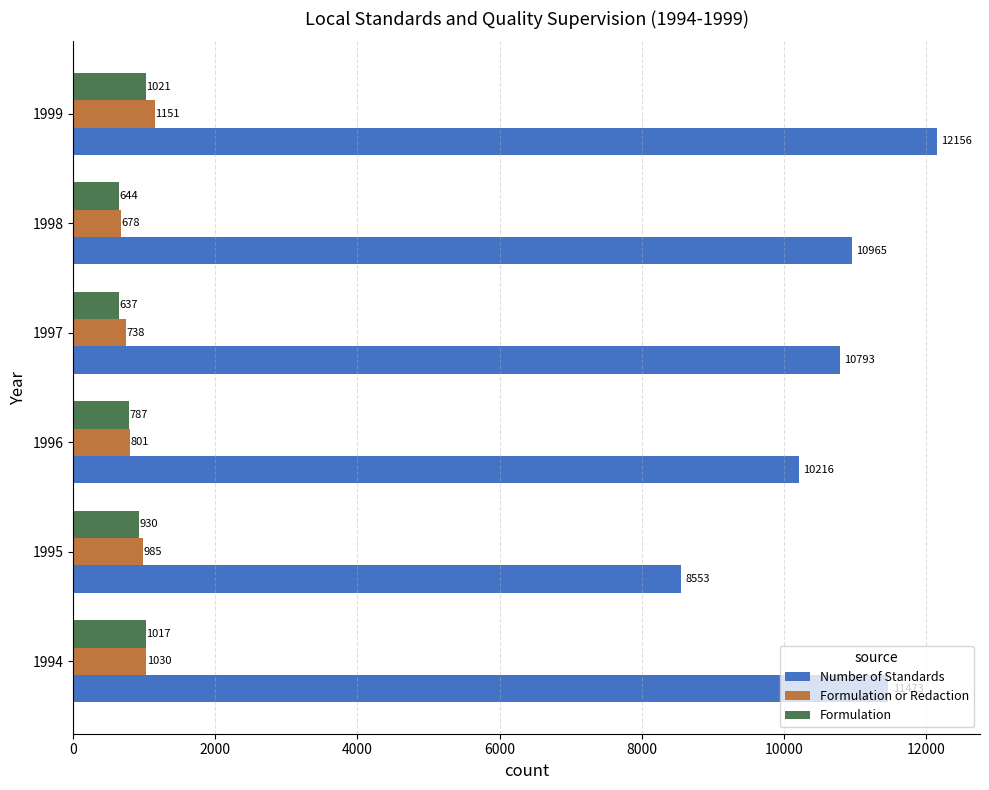

At how many categories does at least one series exceed 2392?

6